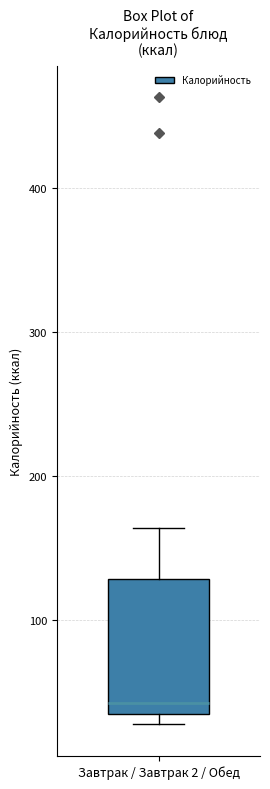

Read this box plot against the y-axis: the position of the median line, the range covered by the box, and the ends of both whiskers. The values are not printed on the chart, so give them approximately, as read against the axis.

median 40, box 30 to 130, whiskers 30 (just below the box's lower edge) to 160